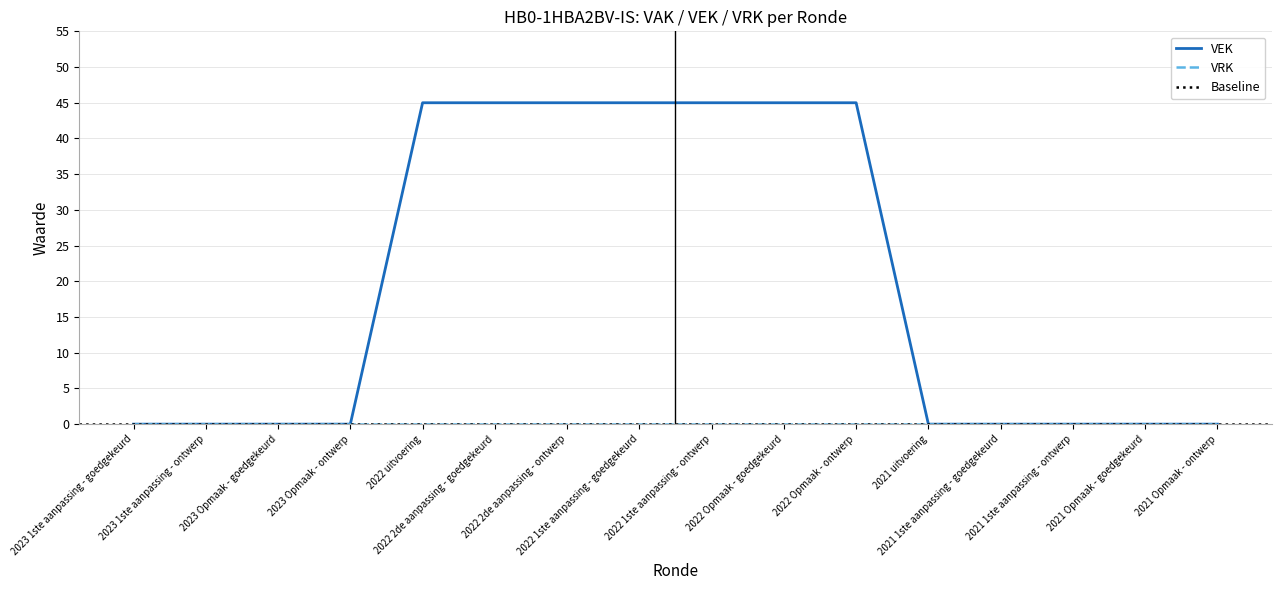

The chart shows a value of 0 at 2023 1ste aanpassing - goedgekeurd. True or false?

True